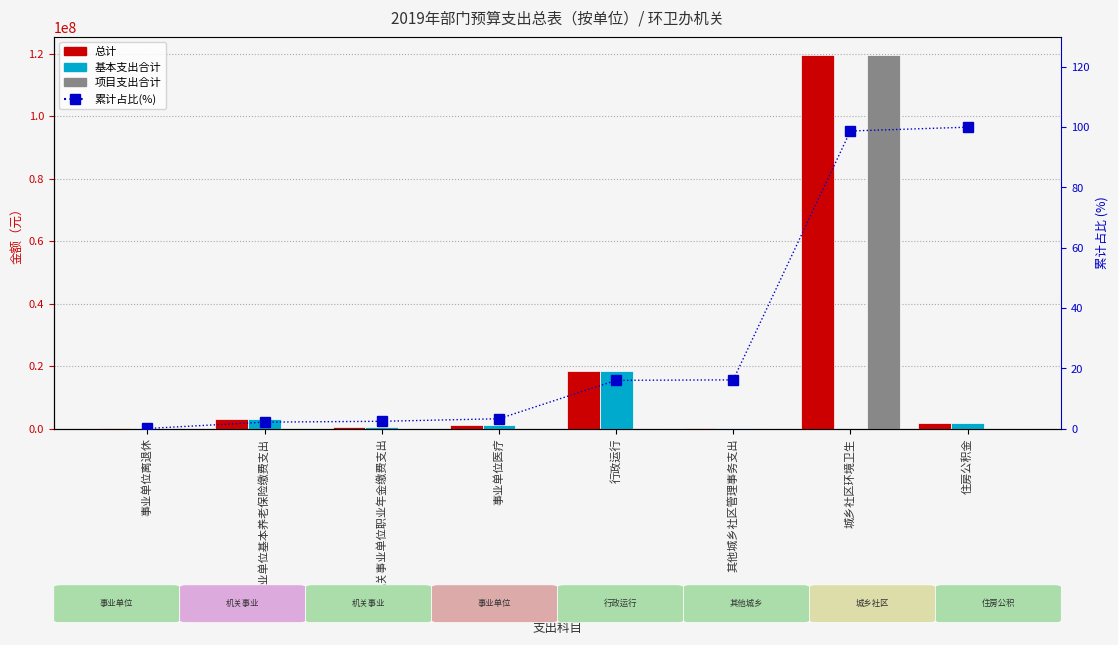

Reading left to right, what are all the values shown in this chart?

总计: 事业单位离退休=119950.8	机关事业单位基本养老保险缴费支出=3044604.0	机关事业单位职业年金缴费支出=404068.6	事业单位医疗=1217841.6	行政运行=18443002.0	其他城乡社区管理事务支出=226002.7	城乡社区环境卫生=119483800.0	住房公积金=1826762.4
基本支出合计: 事业单位离退休=119950.8	机关事业单位基本养老保险缴费支出=3044604.0	机关事业单位职业年金缴费支出=404068.6	事业单位医疗=1217841.6	行政运行=18443002.0	其他城乡社区管理事务支出=226002.7	城乡社区环境卫生=0.0	住房公积金=1826762.4
项目支出合计: 事业单位离退休=0.0	机关事业单位基本养老保险缴费支出=0.0	机关事业单位职业年金缴费支出=0.0	事业单位医疗=0.0	行政运行=0.0	其他城乡社区管理事务支出=0.0	城乡社区环境卫生=119483800.0	住房公积金=0.0
累计占比(%): 事业单位离退休=0.1	机关事业单位基本养老保险缴费支出=2.2	机关事业单位职业年金缴费支出=2.5	事业单位医疗=3.3	行政运行=16.0	其他城乡社区管理事务支出=16.2	城乡社区环境卫生=98.7	住房公积金=100.0